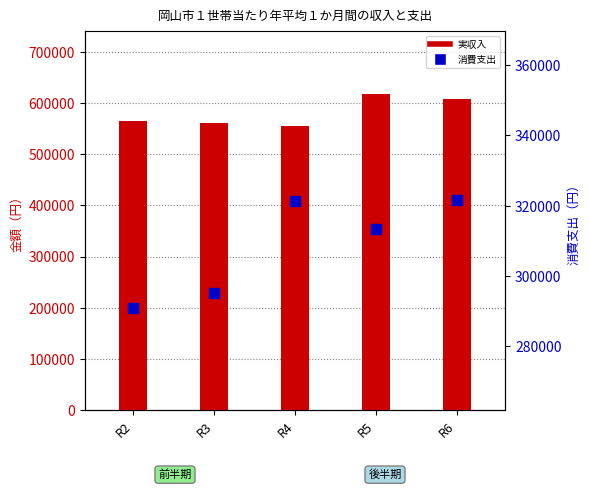

At which category is the sum across all series the highest?

R5